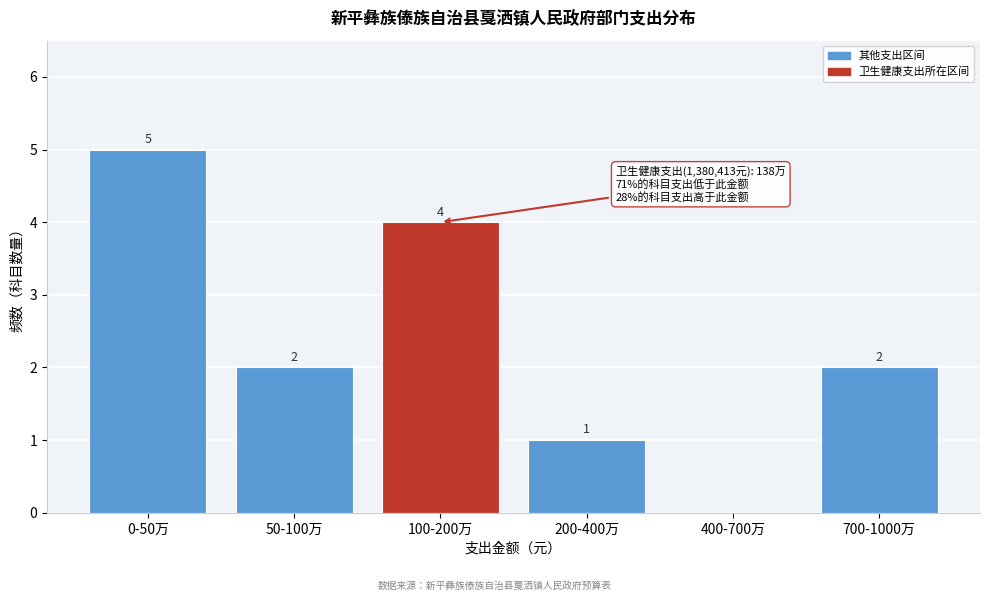

Reading right to left, list all the values displayed in this chart.

700-1000万=2	400-700万=0	200-400万=1	100-200万=4	50-100万=2	0-50万=5